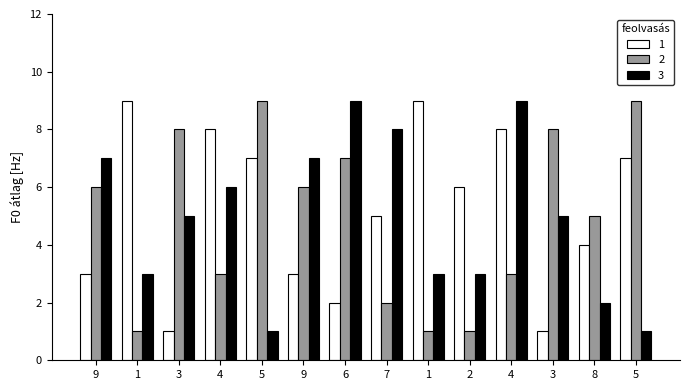

What are all the series names shown in the legend?

1, 2, 3